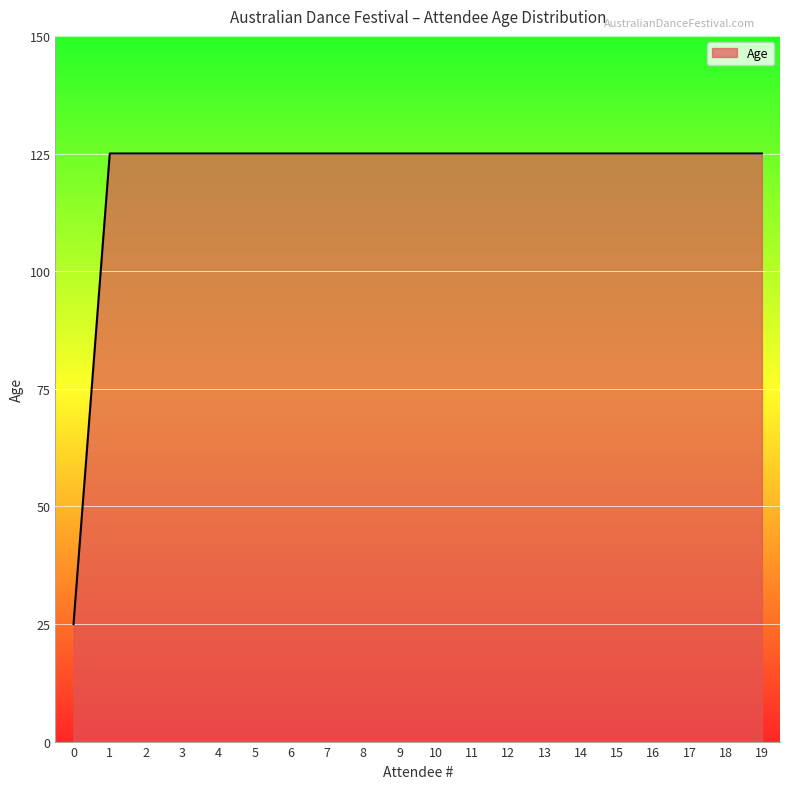

Approximately how many times larger is the value at 15 compared to 6?

1.0